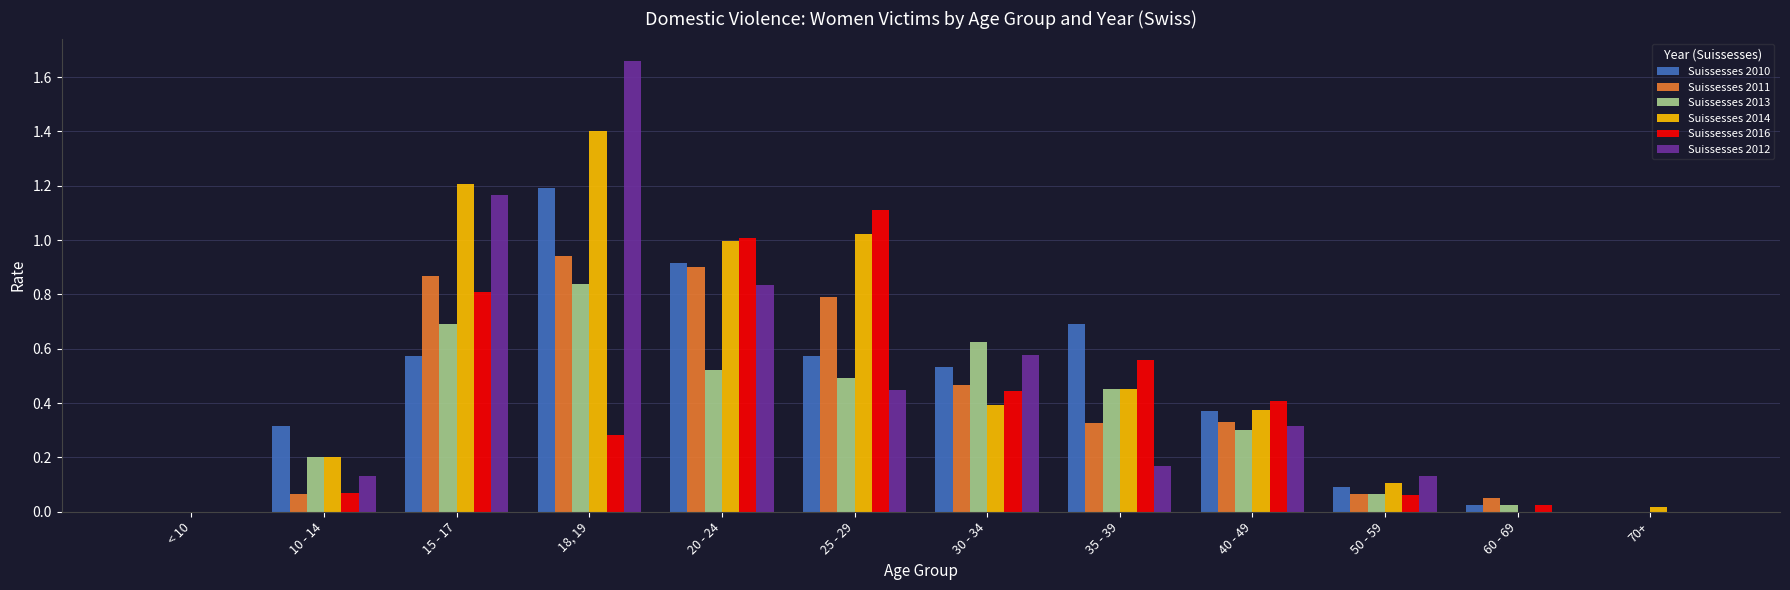

At which category does the chart reach its peak across all series?

18, 19